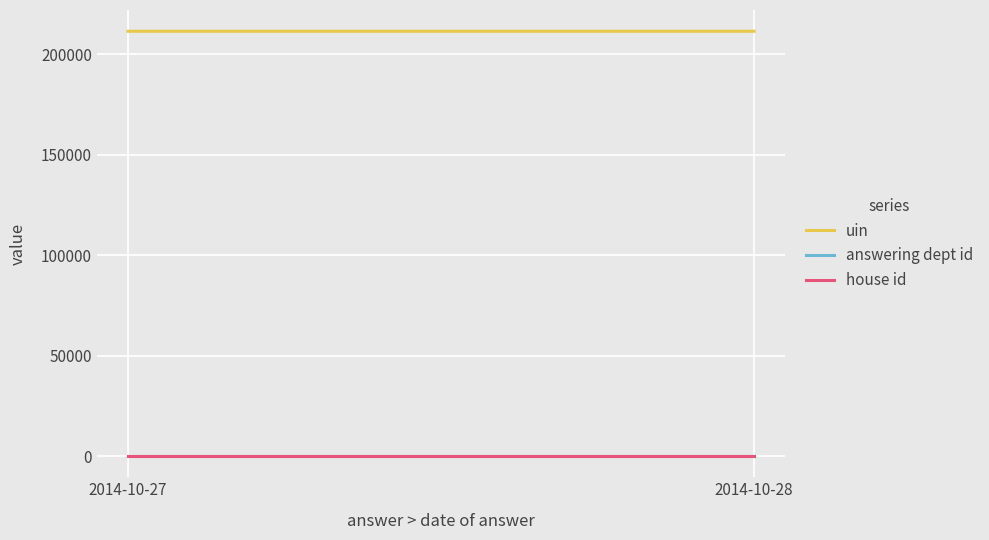

Which series has the largest range (max minus min)?

uin